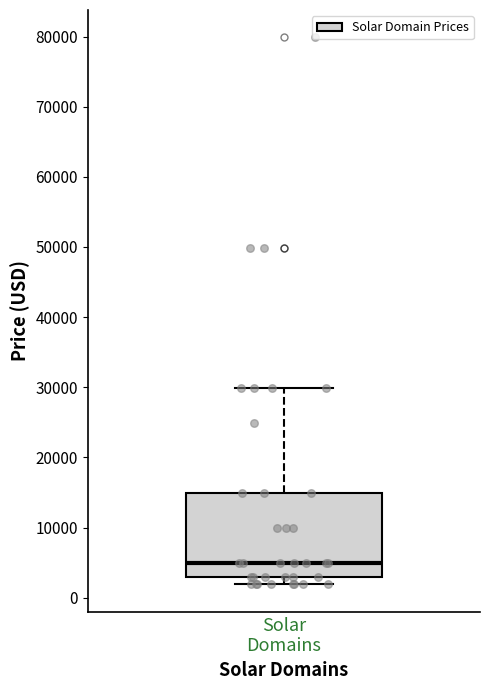

Transcribe this box plot: give where the median line is, the range the box spans, and where the two whiskers end, as read against the y-axis. The values are not printed on the chart, so give them approximately, as read against the axis.

median 5000, box 3000 to 15000, whiskers 2000 to 30000